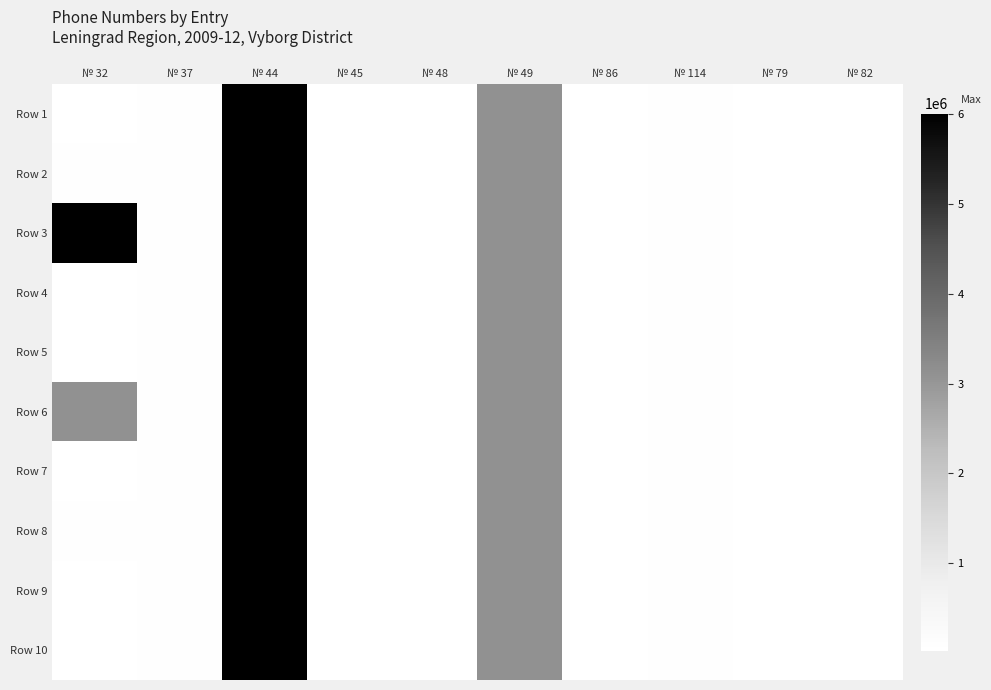

Between № 45 and № 86, which is larger?

№ 45